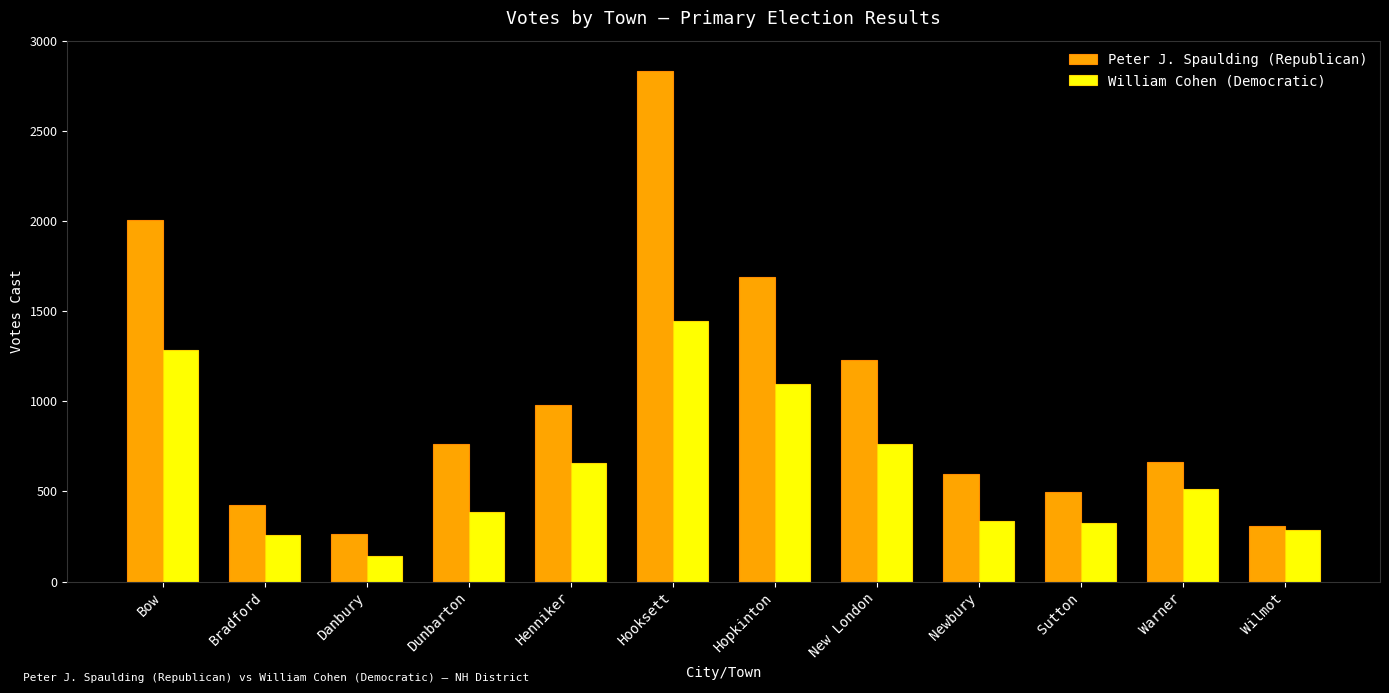

Which series has the largest range (max minus min)?

Peter J. Spaulding (Republican)